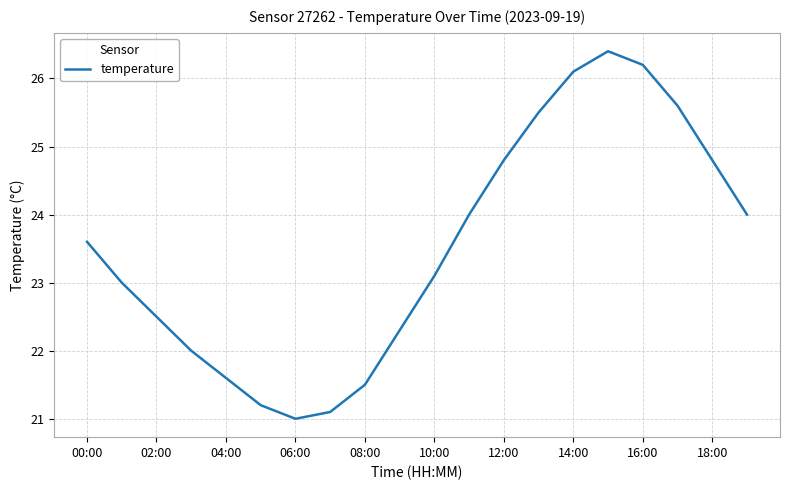

What is the maximum value shown in the chart?

26.4